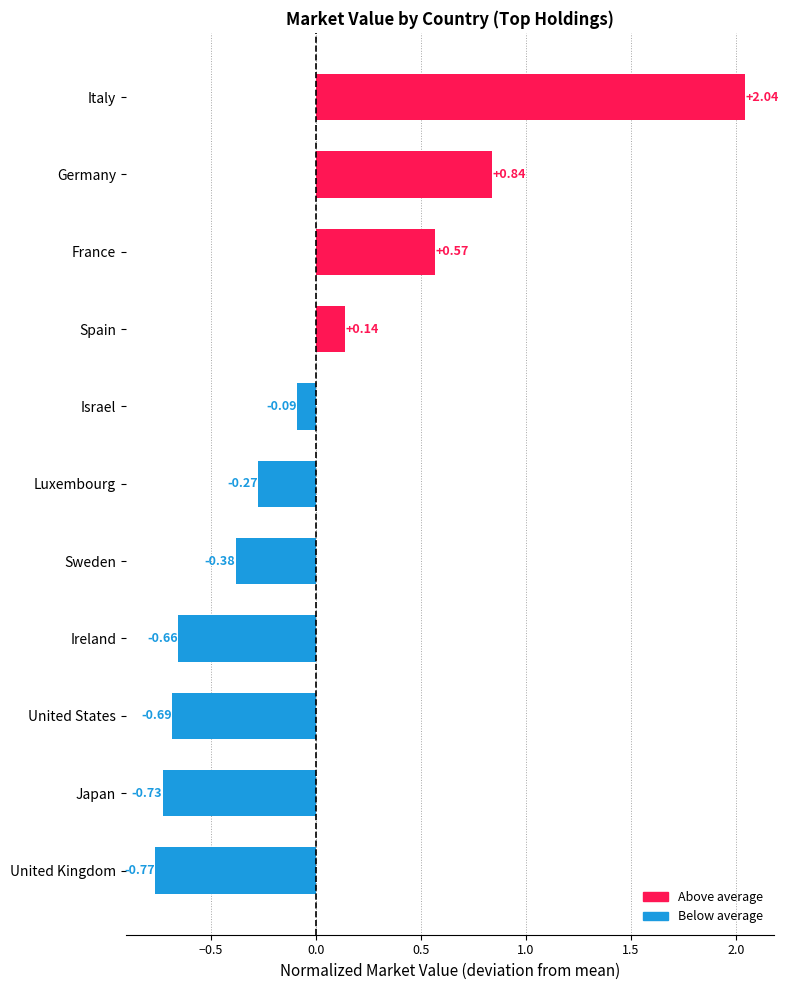

Where is the data nearest to the value 0?

Israel